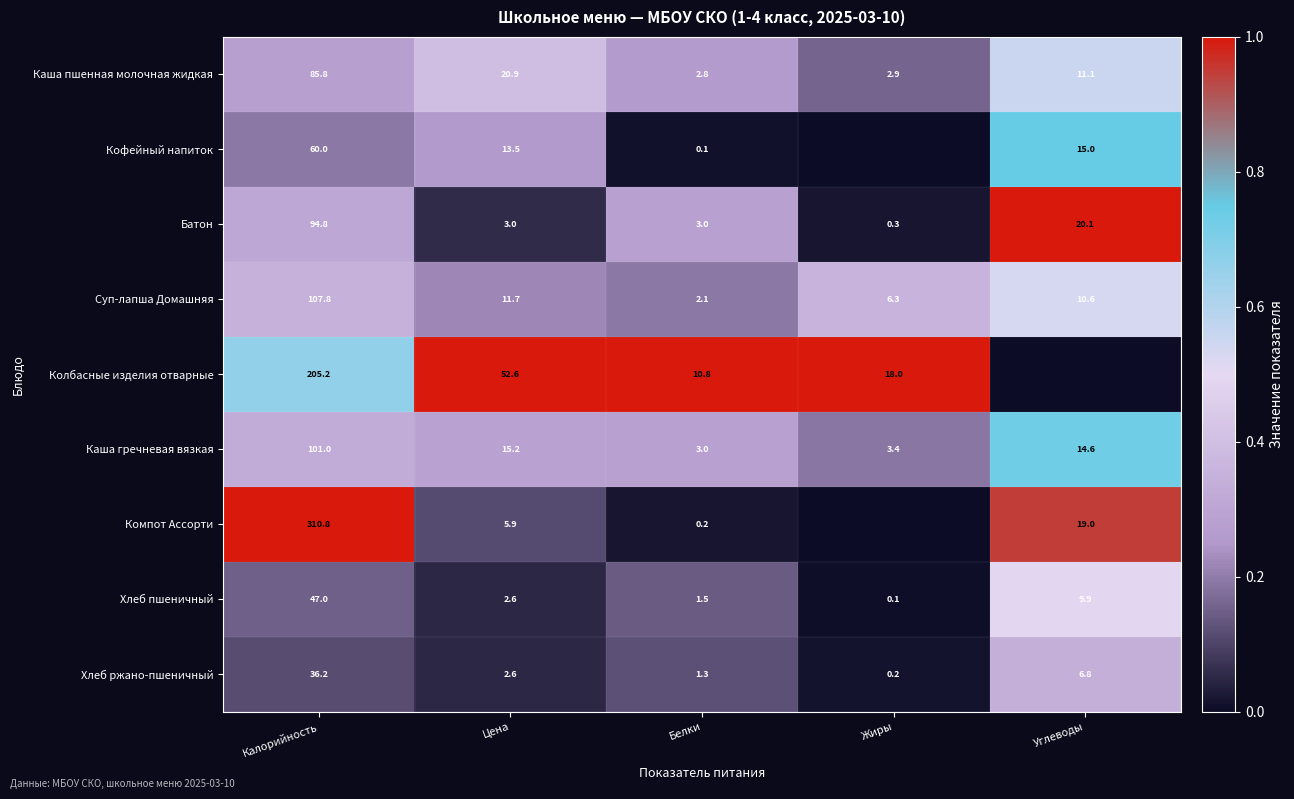

Where does the Хлеб пшеничный series first go above 2?

Калорийность